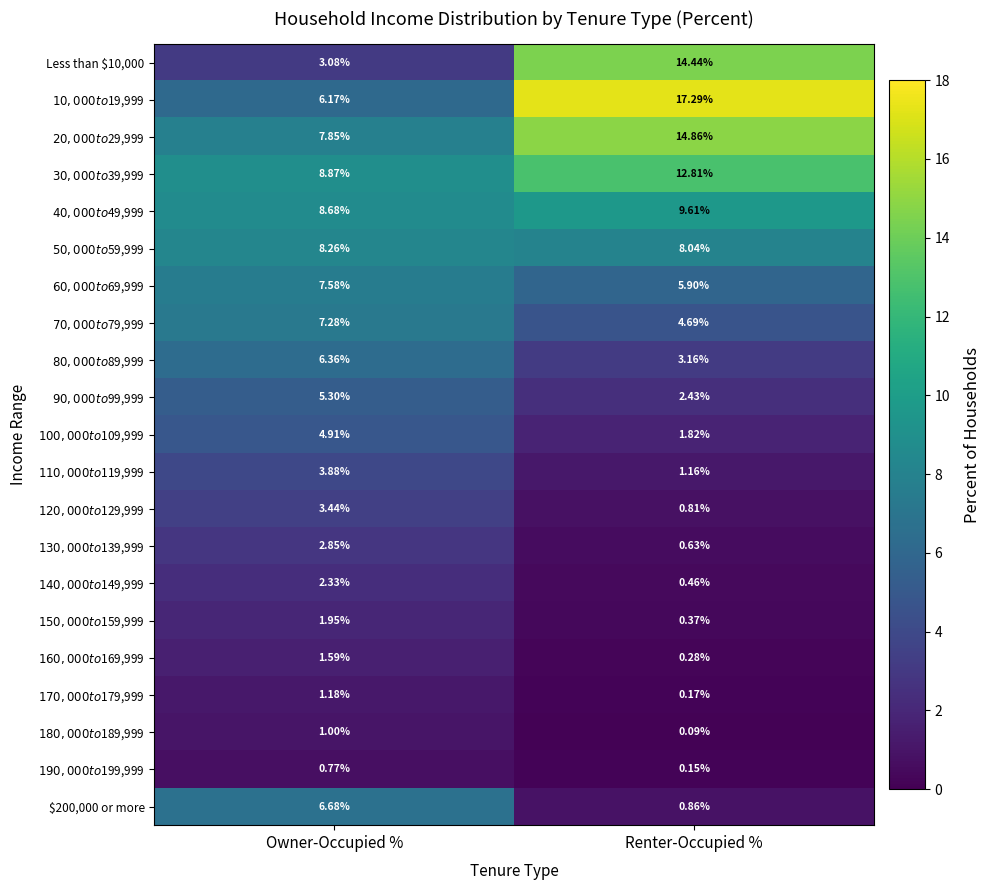

Which label corresponds to the smallest value in the chart?

Renter-Occupied %